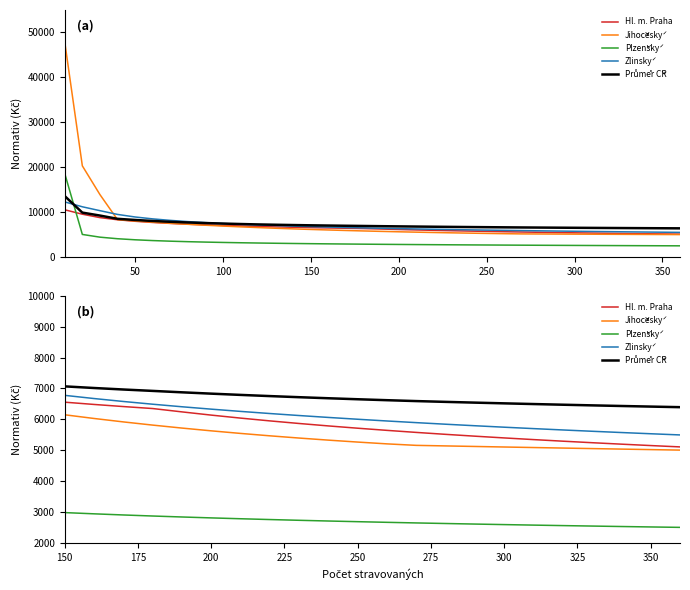

True or false: Zlinský and Jihočeský cross at least once.

False